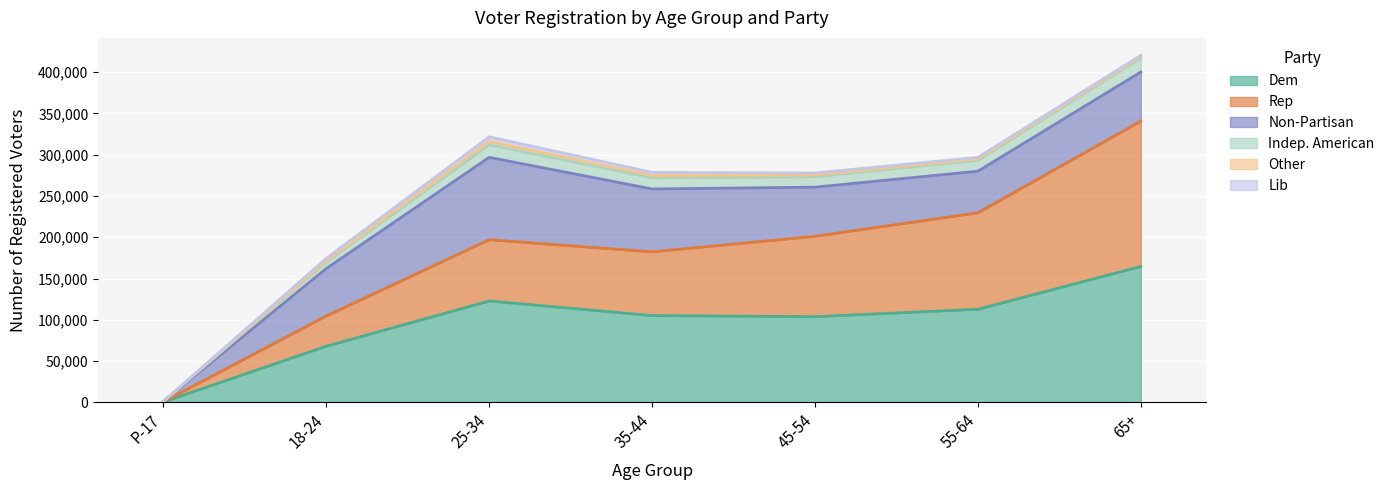

What is the label of the 4th point from the right?

35-44